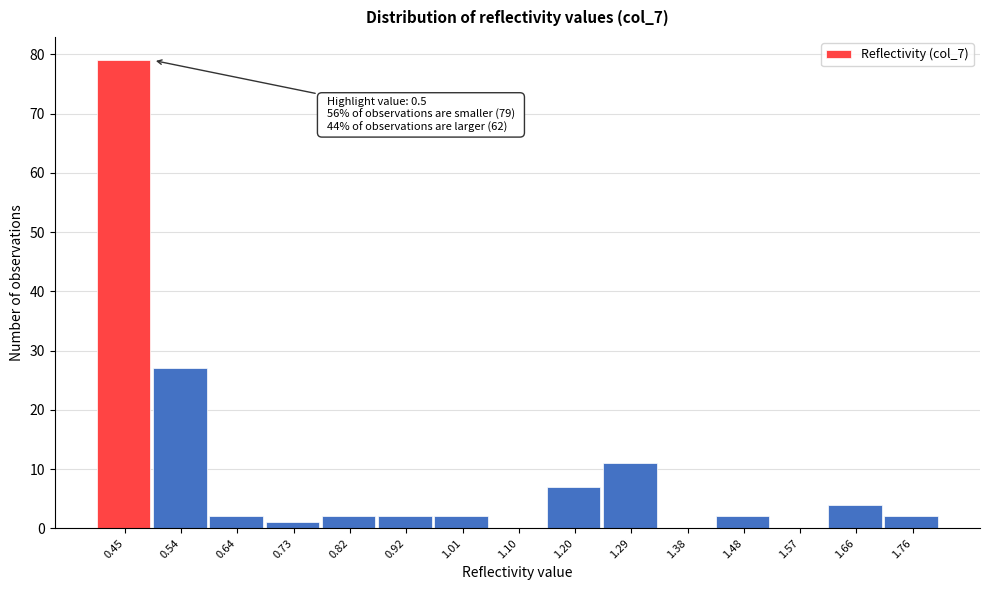

Reading left to right, list all the values displayed in this chart.

0.45=79	0.54=27	0.64=2	0.73=1	0.82=2	0.92=2	1.01=2	1.10=0	1.20=7	1.29=11	1.38=0	1.48=2	1.57=0	1.66=4	1.76=2